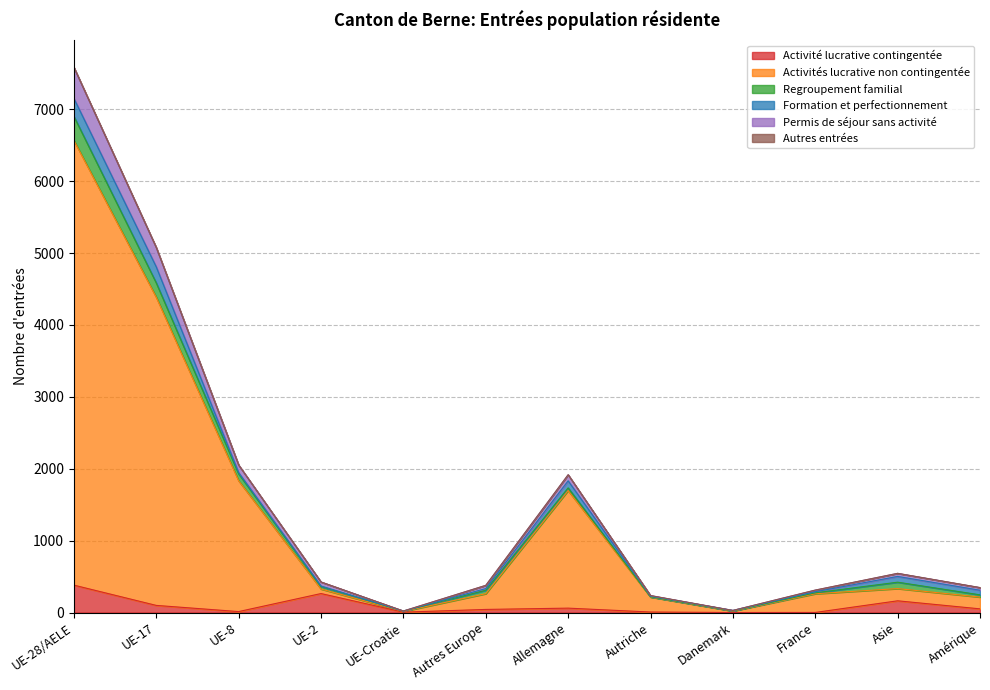

The Permis de séjour sans activité series shows 11277 at UE-28/AELE. True or false?

False